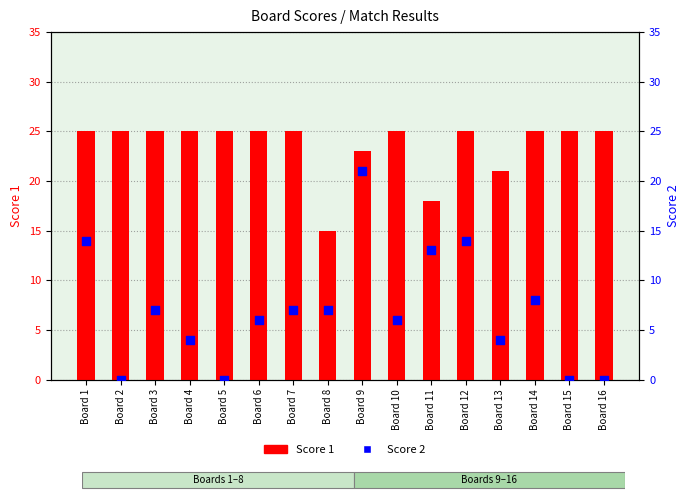

Which series contains the highest Y value?

Score 1